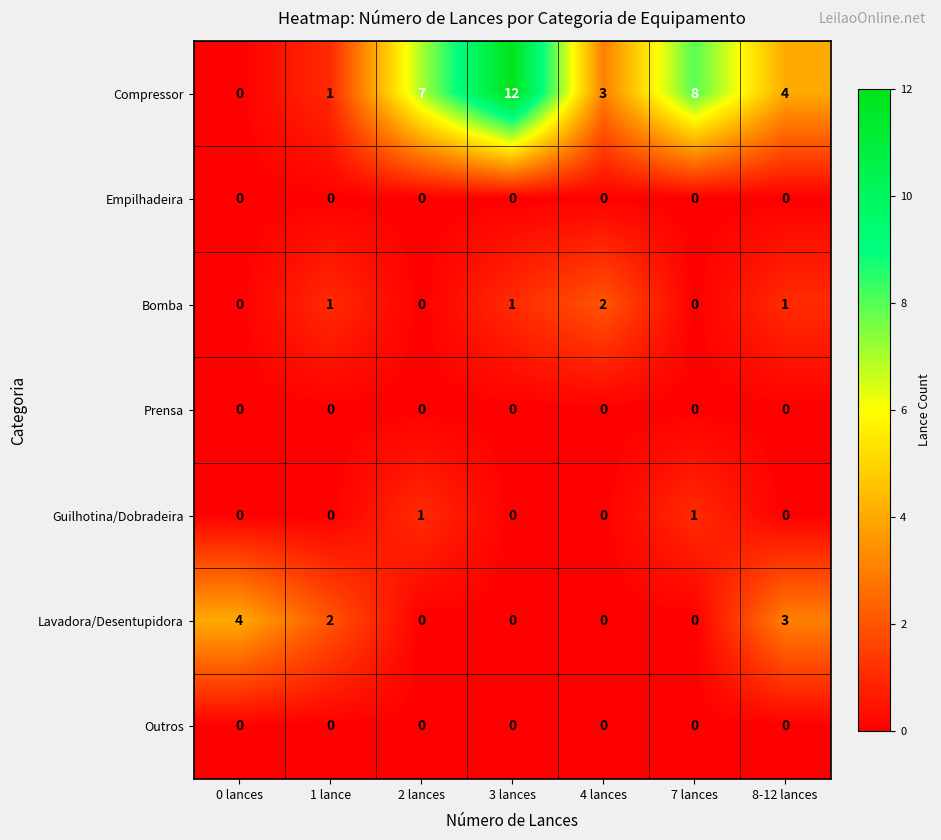

The Guilhotina/Dobradeira series shows -1 at 4 lances. True or false?

False